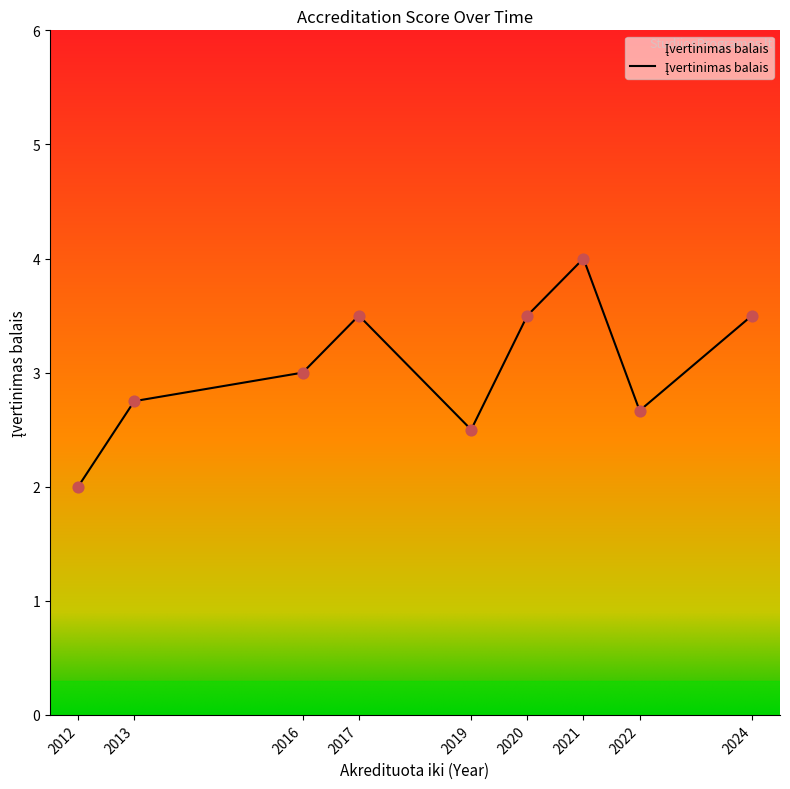

Which has a higher value, 2021 or 2013?

2021